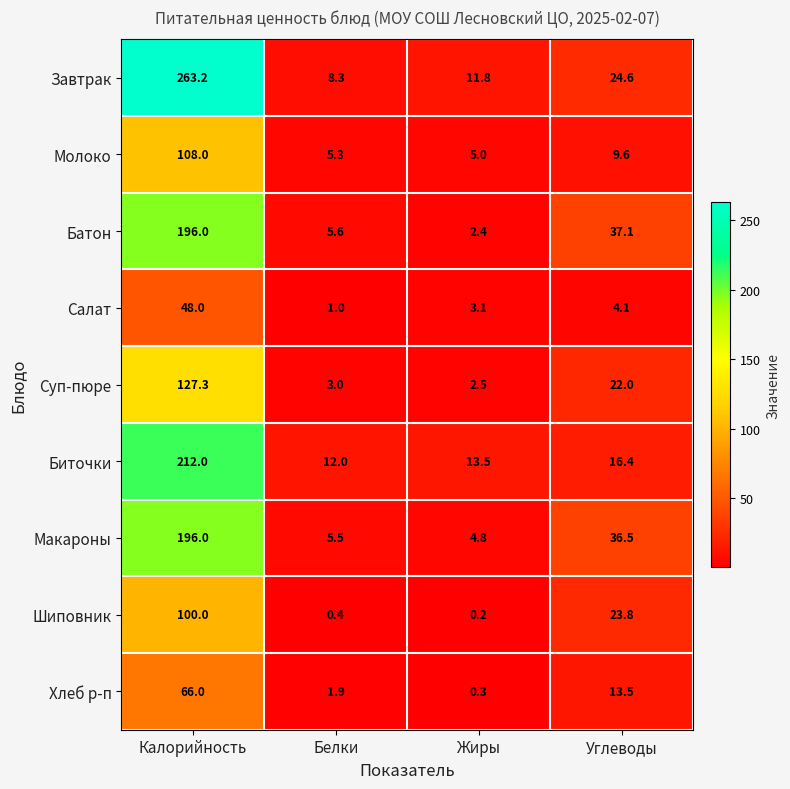

At which category is the sum across all series the highest?

Калорийность